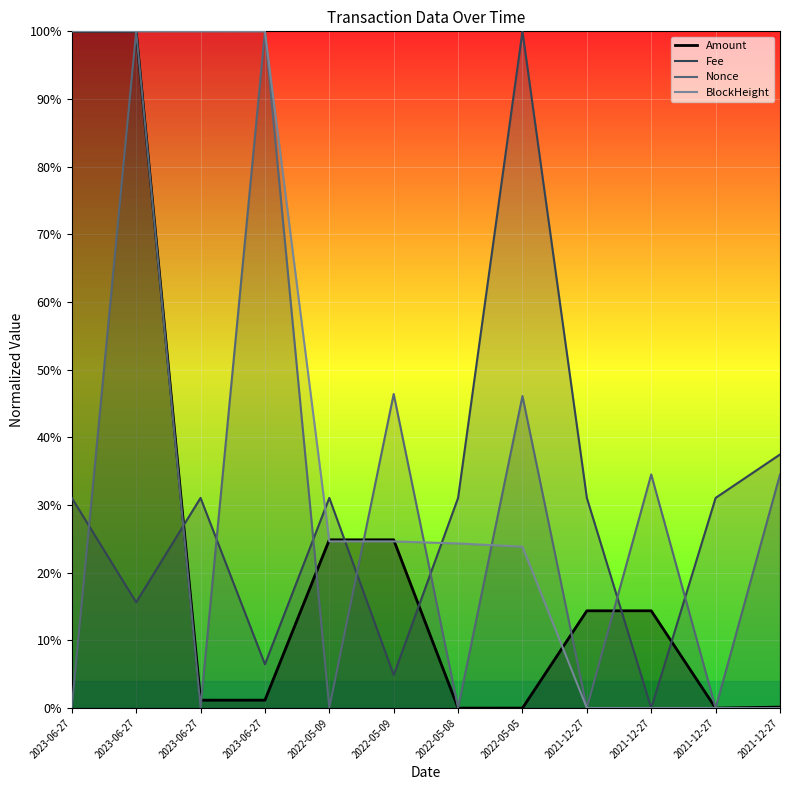

How many lines are shown in the chart?

4